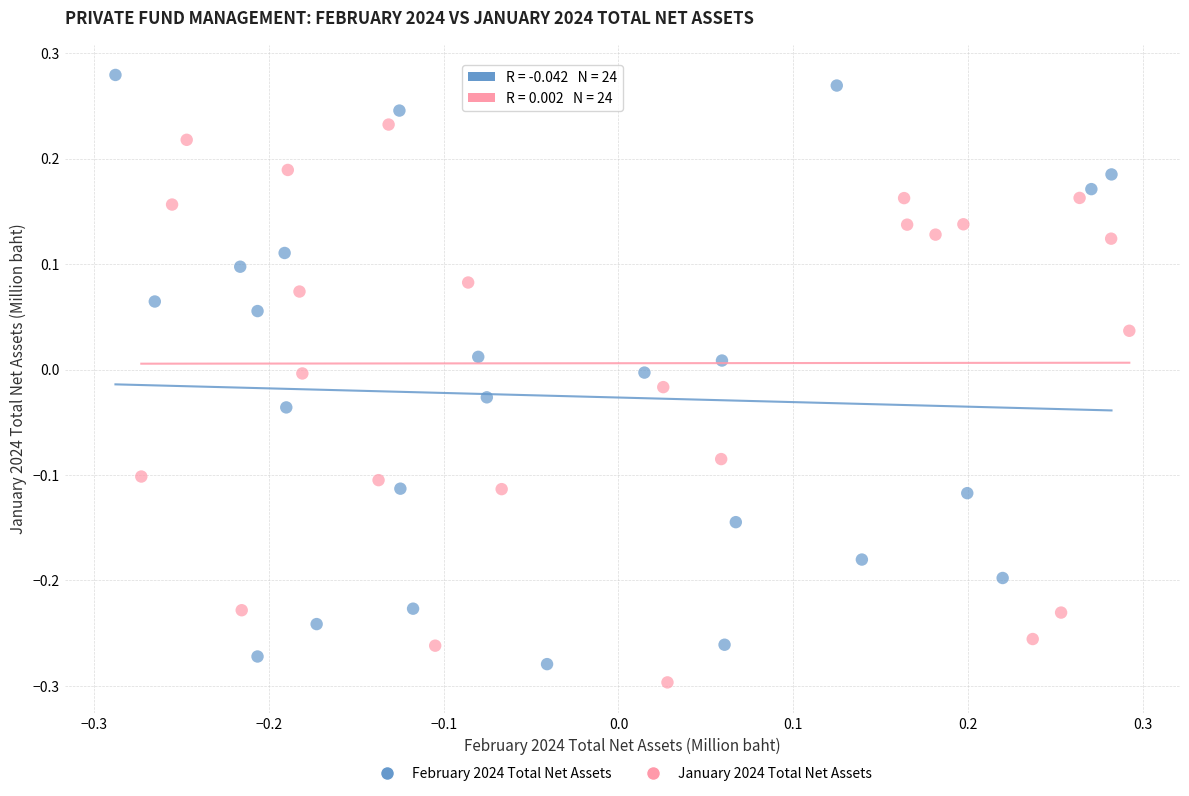

Which series has the largest Y range (max minus min)?

February 2024 Total Net Assets